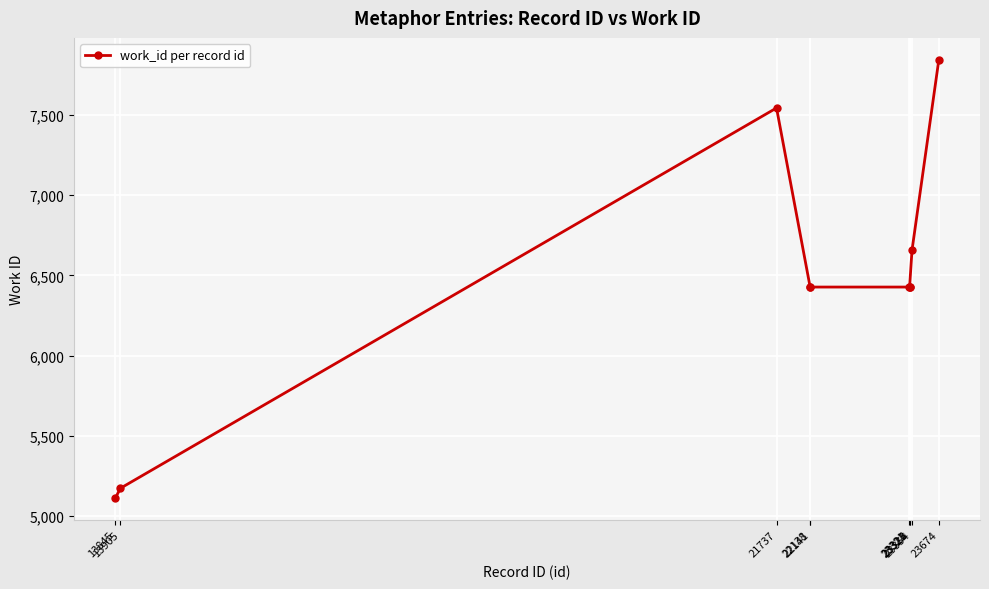

What is the difference between the maximum and minimum values?

2732